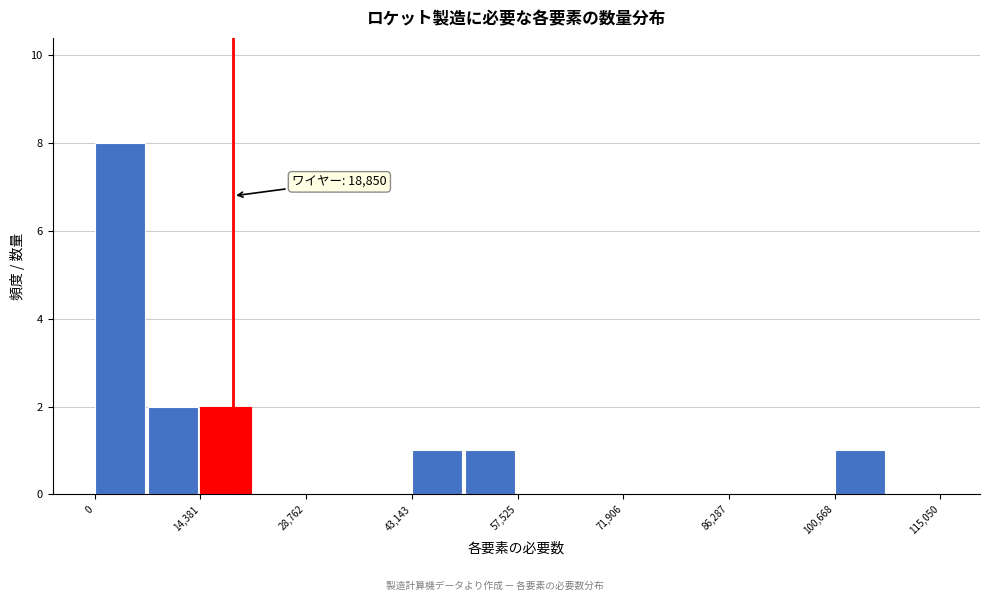

Read against the x-axis, roughly where is the centre of the tallest bar?

4000